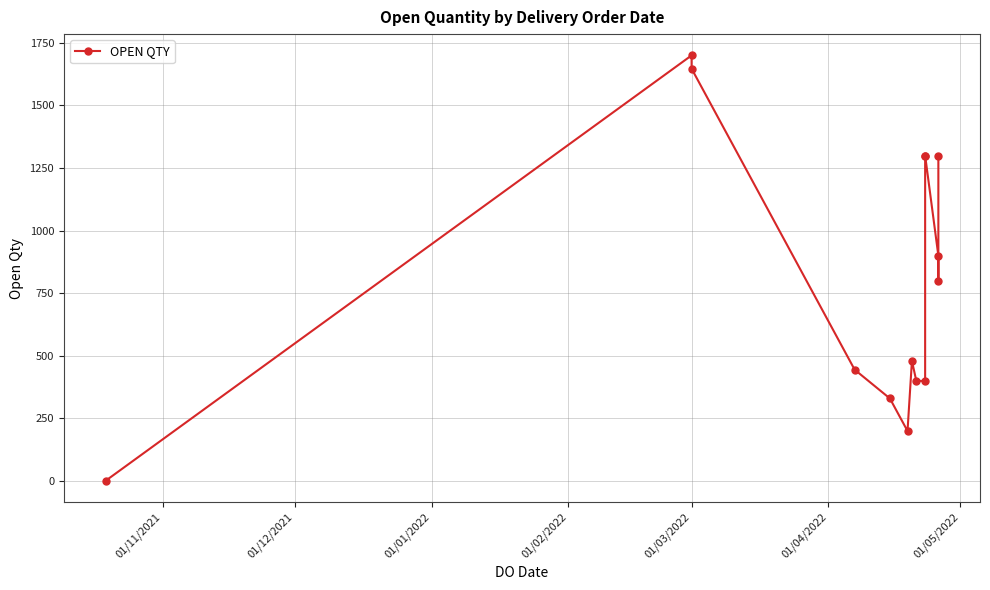

What is the difference between the second highest and second lowest values?

1447